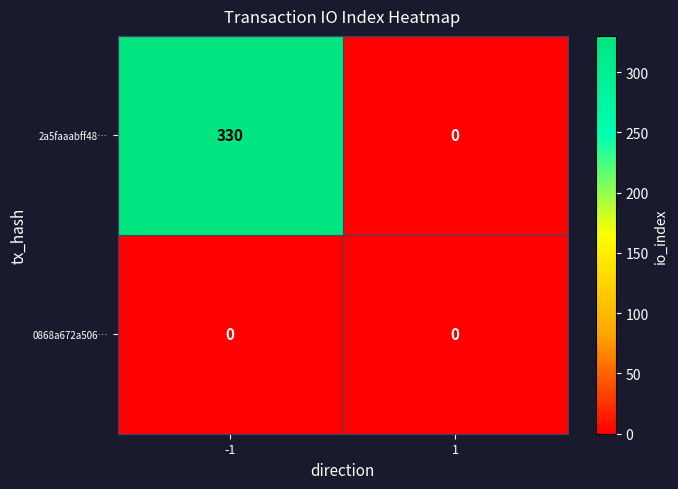

Reading left to right, transcribe all the data shown in this chart.

2a5faaabff48…: -1=330	1=0
0868a672a506…: -1=0	1=0